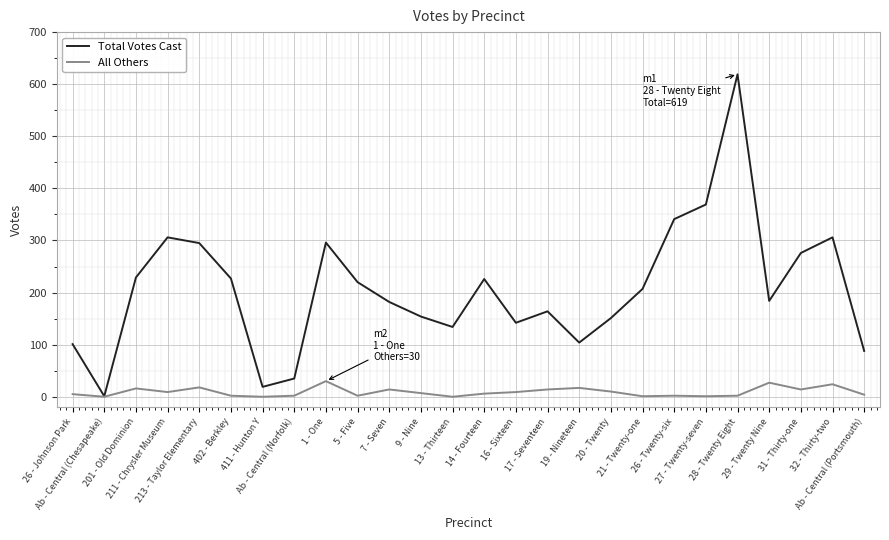

Count the number of categories in the chart.

26